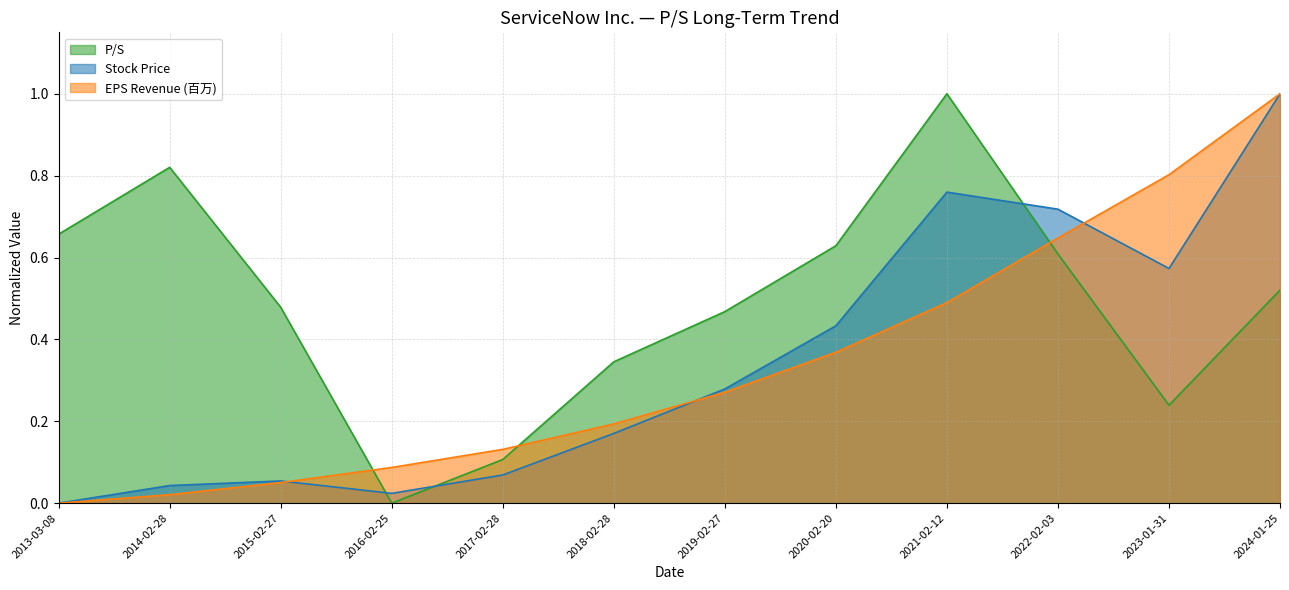

True or false: Stock Price has a value of 0.1 at 2015-02-27.

False